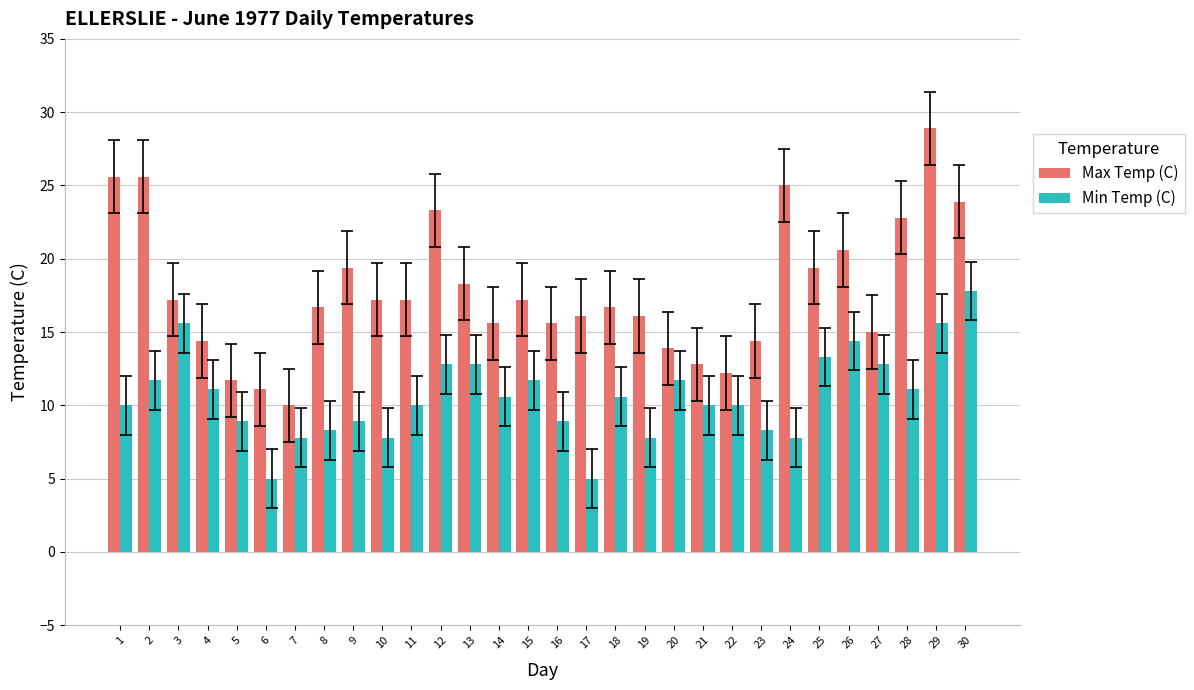

Reading right to left, transcribe all the data shown in this chart.

Max Temp (C): 30=23.9	29=28.9	28=22.8	27=15.0	26=20.6	25=19.4	24=25.0	23=14.4	22=12.2	21=12.8	20=13.9	19=16.1	18=16.7	17=16.1	16=15.6	15=17.2	14=15.6	13=18.3	12=23.3	11=17.2	10=17.2	9=19.4	8=16.7	7=10.0	6=11.1	5=11.7	4=14.4	3=17.2	2=25.6	1=25.6
Min Temp (C): 30=17.8	29=15.6	28=11.1	27=12.8	26=14.4	25=13.3	24=7.8	23=8.3	22=10.0	21=10.0	20=11.7	19=7.8	18=10.6	17=5.0	16=8.9	15=11.7	14=10.6	13=12.8	12=12.8	11=10.0	10=7.8	9=8.9	8=8.3	7=7.8	6=5.0	5=8.9	4=11.1	3=15.6	2=11.7	1=10.0